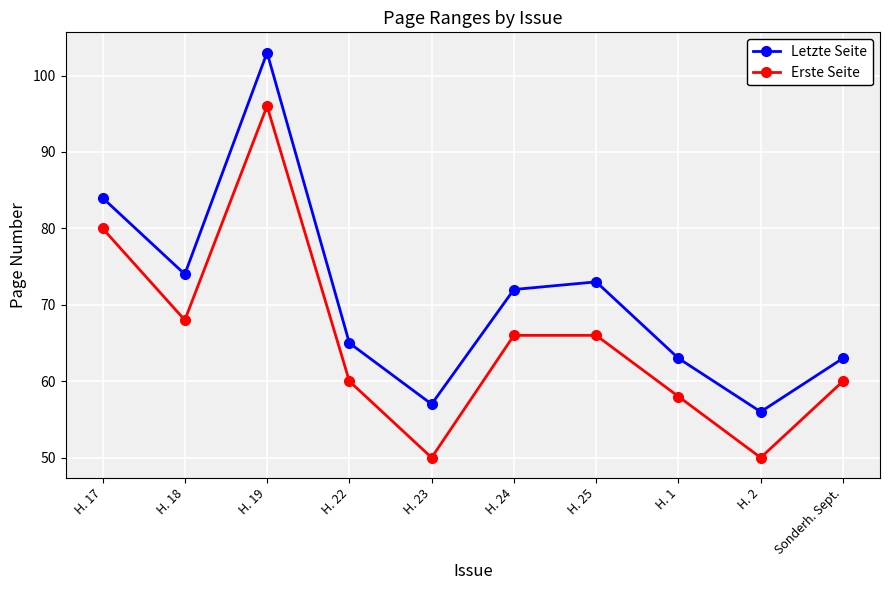

True or false: Erste Seite has more than 2 points higher than both neighbors.

False